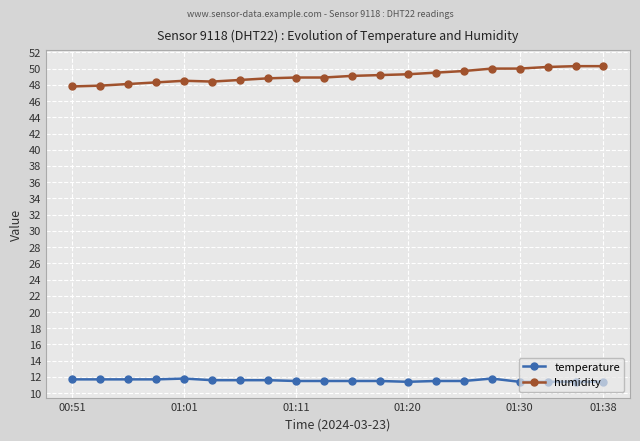

Which series has the largest total across all categories?

humidity